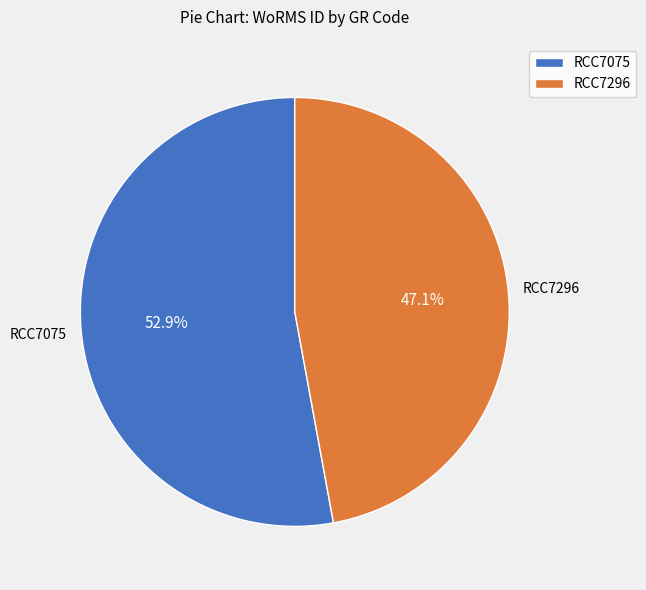

Which has a higher value, RCC7075 or RCC7296?

RCC7075